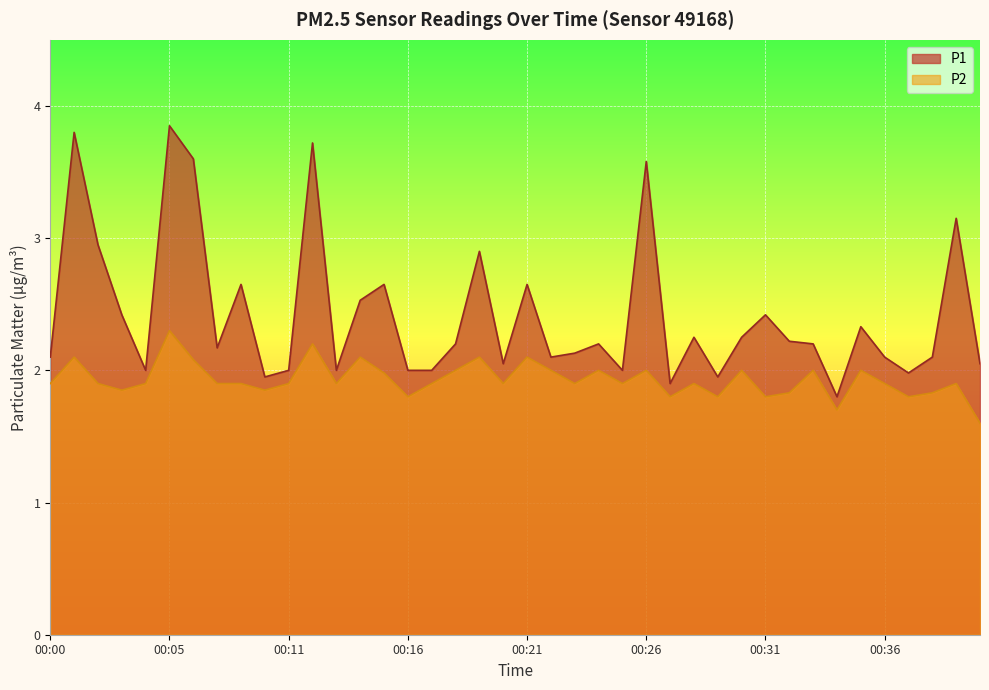

Does the chart display data point markers on the line(s)?

No